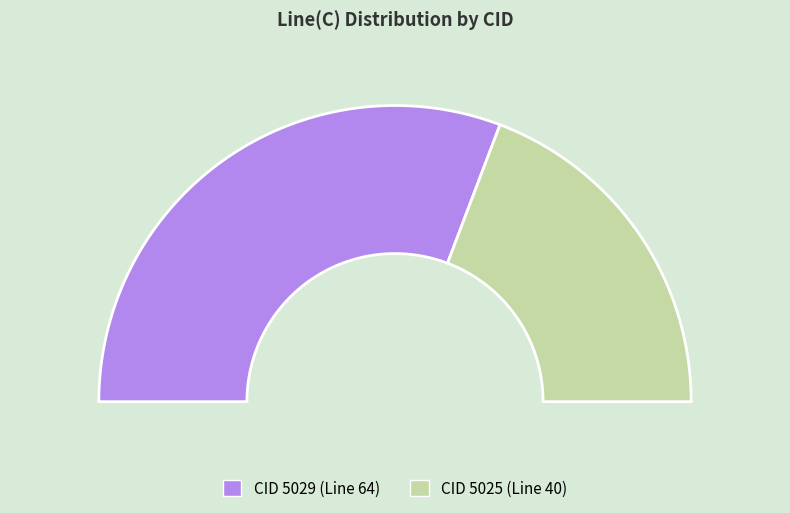

Combined, do 5025 and 5029 account for over 50%?

Yes